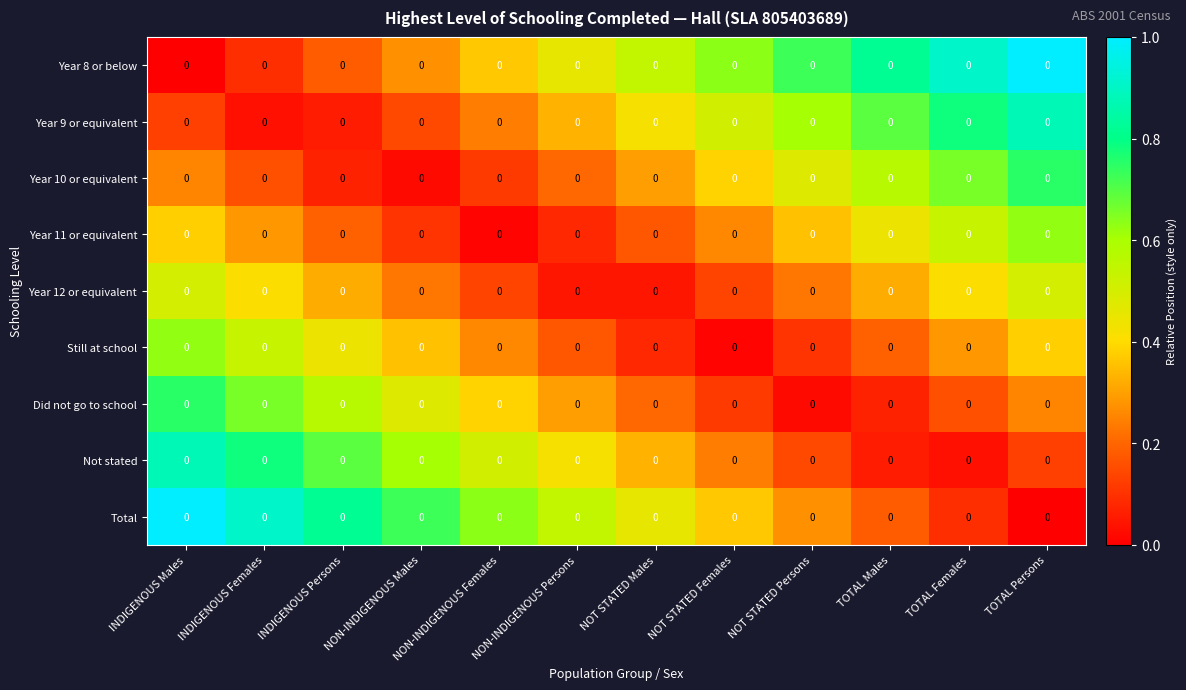

True or false: Total has a value of 0.5 at NOT STATED Females.

False